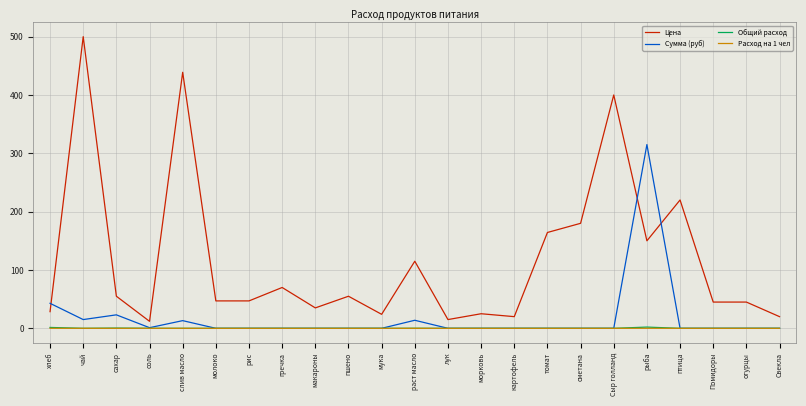

How many lines are shown in the chart?

4